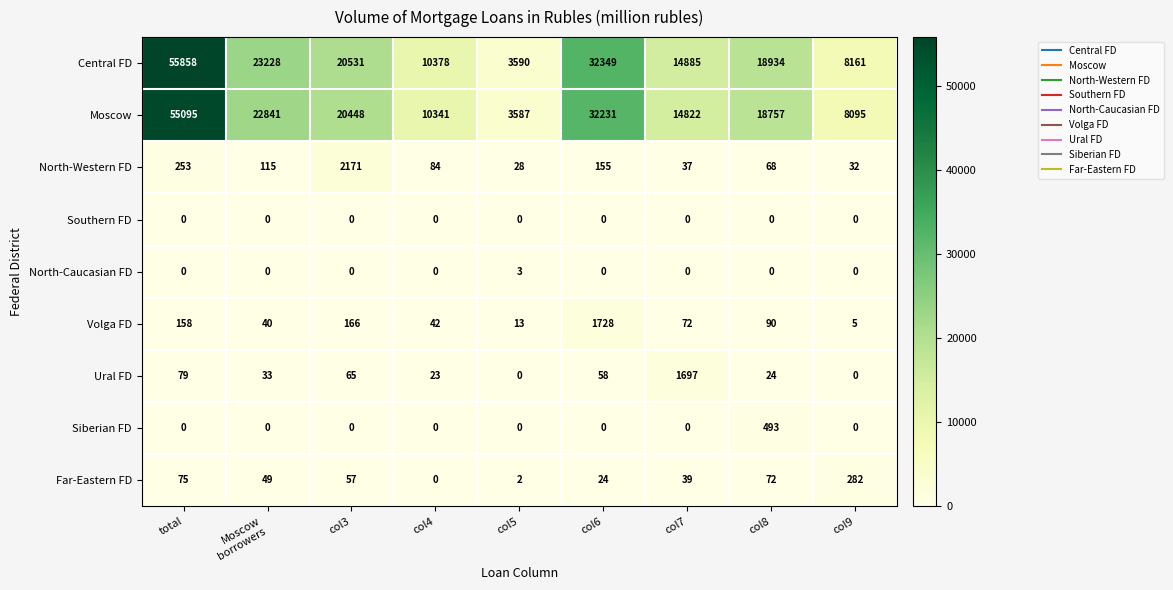

Which series has the largest total across all categories?

Central FD